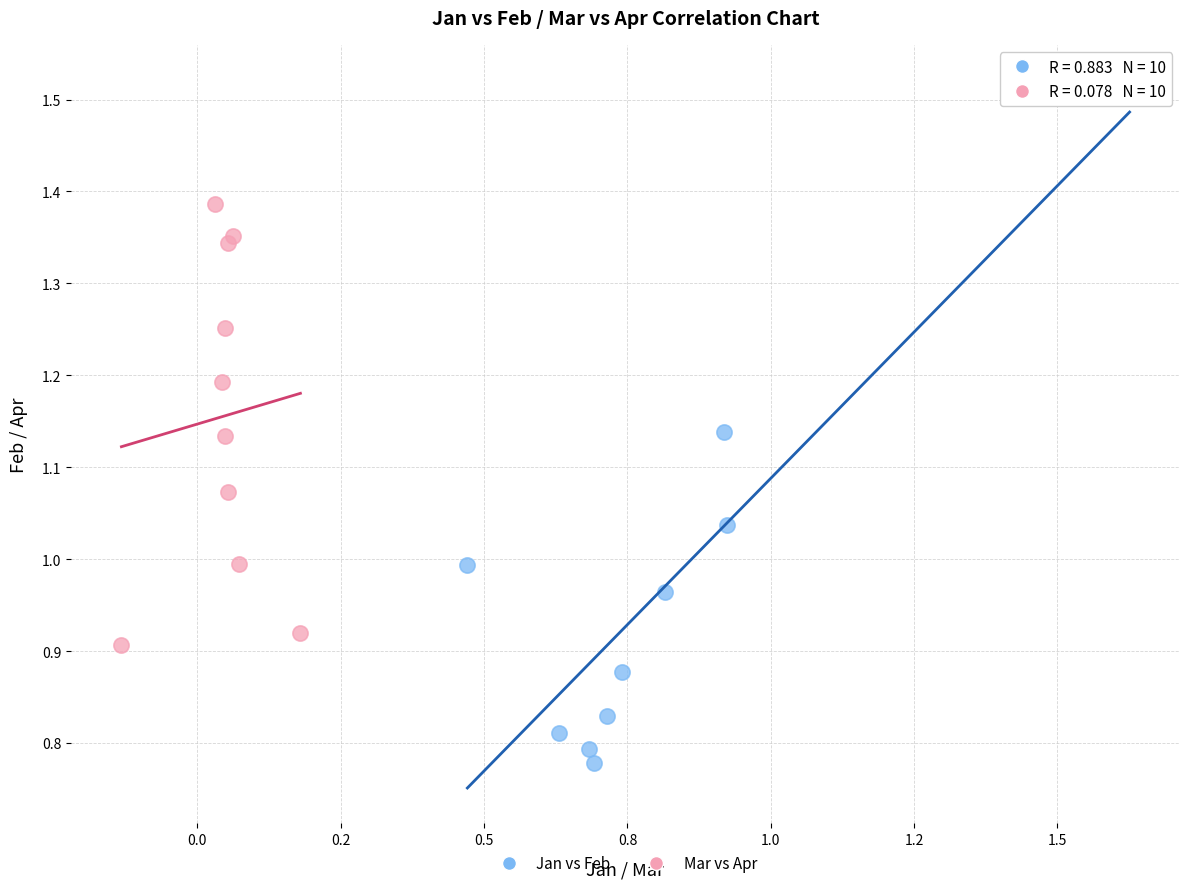

Which series reaches the maximum Y coordinate?

Jan vs Feb